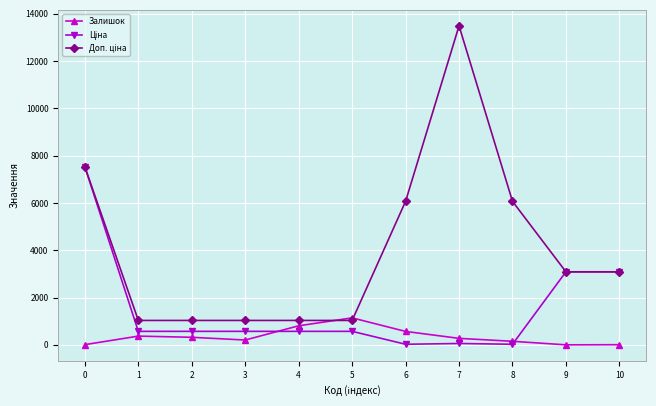

What is the value of the Доп. ціна point at the 4th from the left?

1035.1